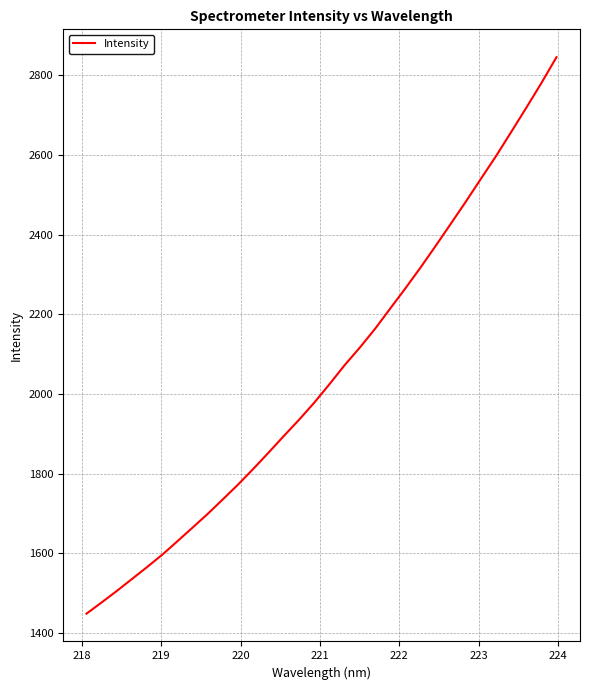

Reading right to left, list all the values displayed in this chart.

2845.8	2780.6	2718.4	2657.4	2597.0	2539.9	2482.2	2426.4	2370.7	2316.4	2264.1	2213.5	2162.6	2115.8	2071.8	2024.0	1977.8	1935.0	1894.5	1853.0	1812.4	1773.2	1736.2	1699.6	1665.0	1630.7	1596.9	1565.8	1535.7	1505.7	1476.8	1448.6